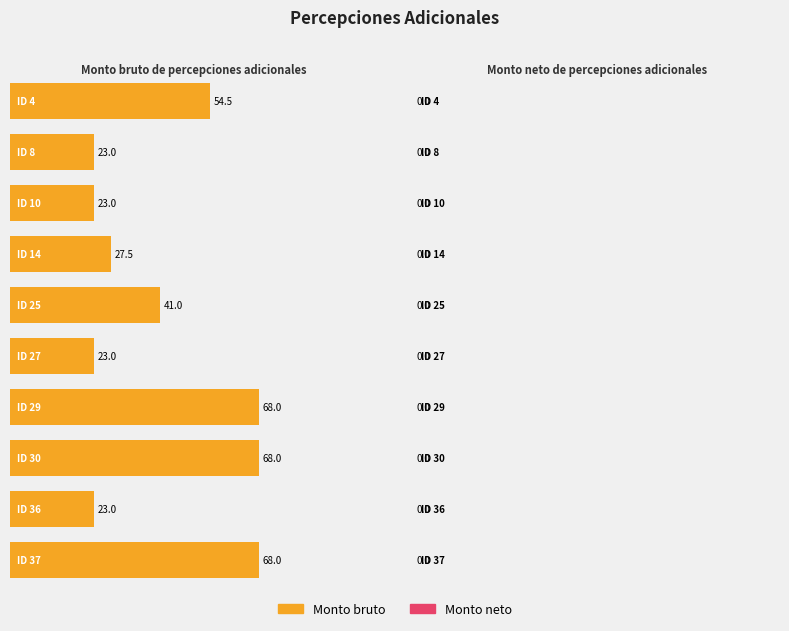

Reading right to left, transcribe all the data shown in this chart.

Monto bruto: 68.0	23.0	68.0	68.0	23.0	41.0	27.5	23.0	23.0	54.5
Monto neto: 0.0	0.0	0.0	0.0	0.0	0.0	0.0	0.0	0.0	0.0